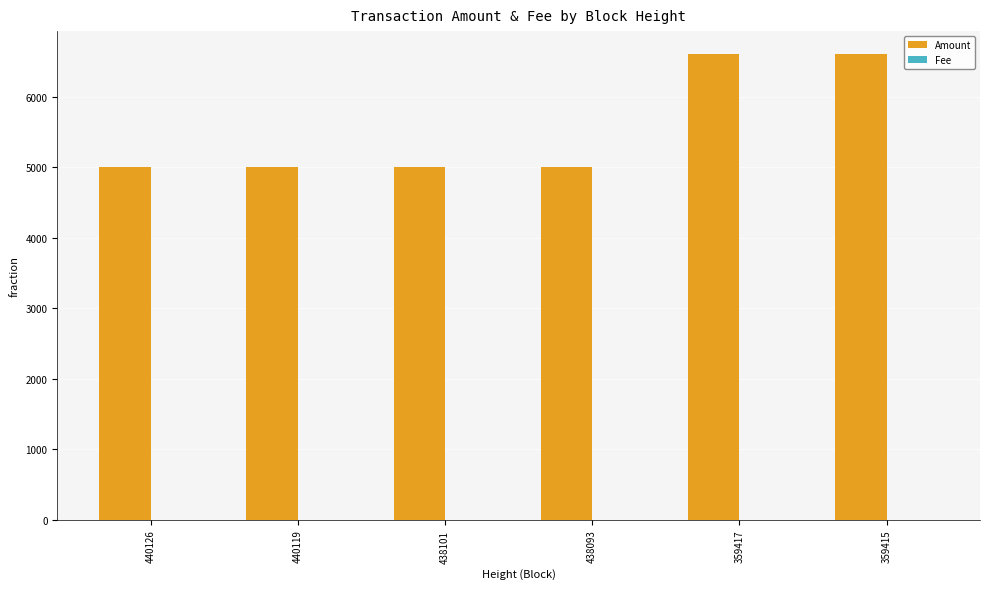

What is the maximum value for Amount?

6600